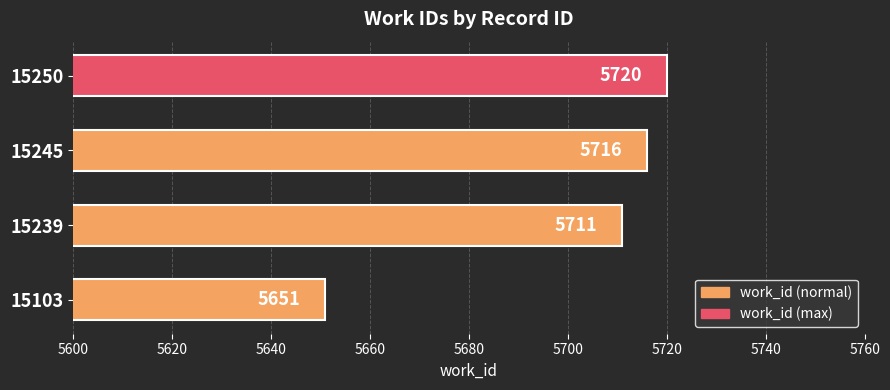

What is the change in value from 15239 to 15250?

+9